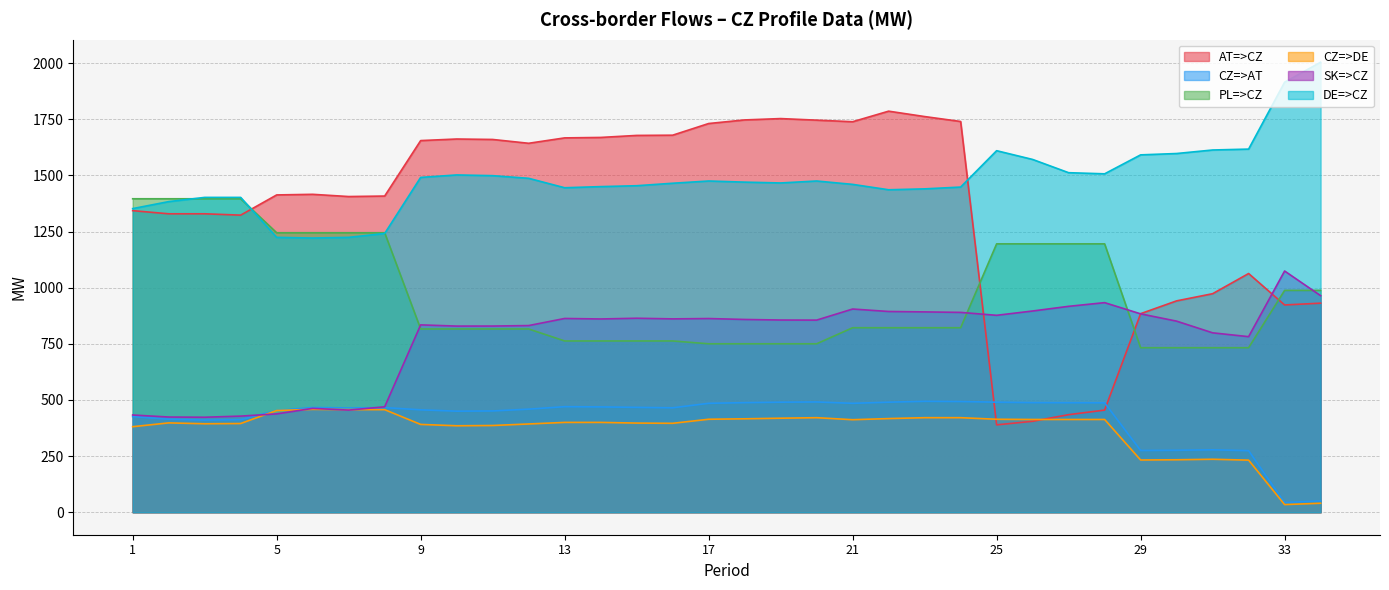

At which category is the sum across all series the highest?

22